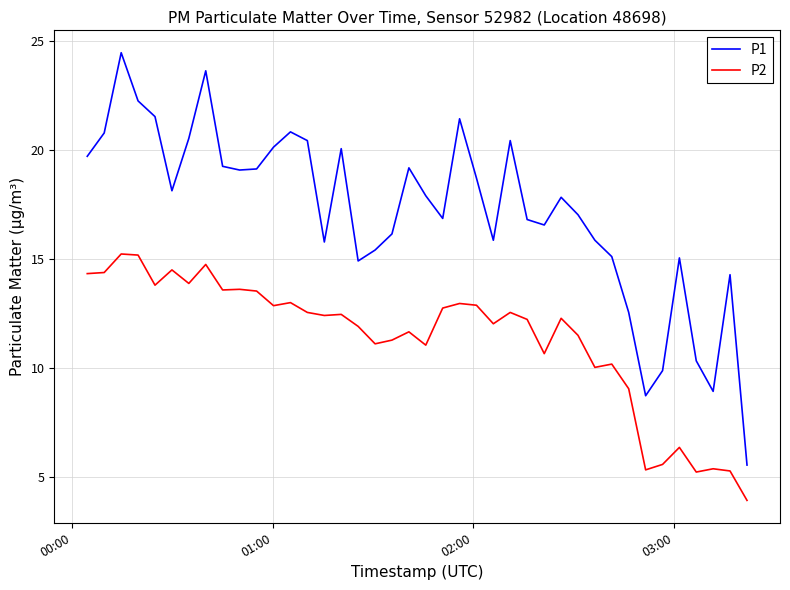

Rank the series by their maximum value, from highest to lowest.

P1, P2